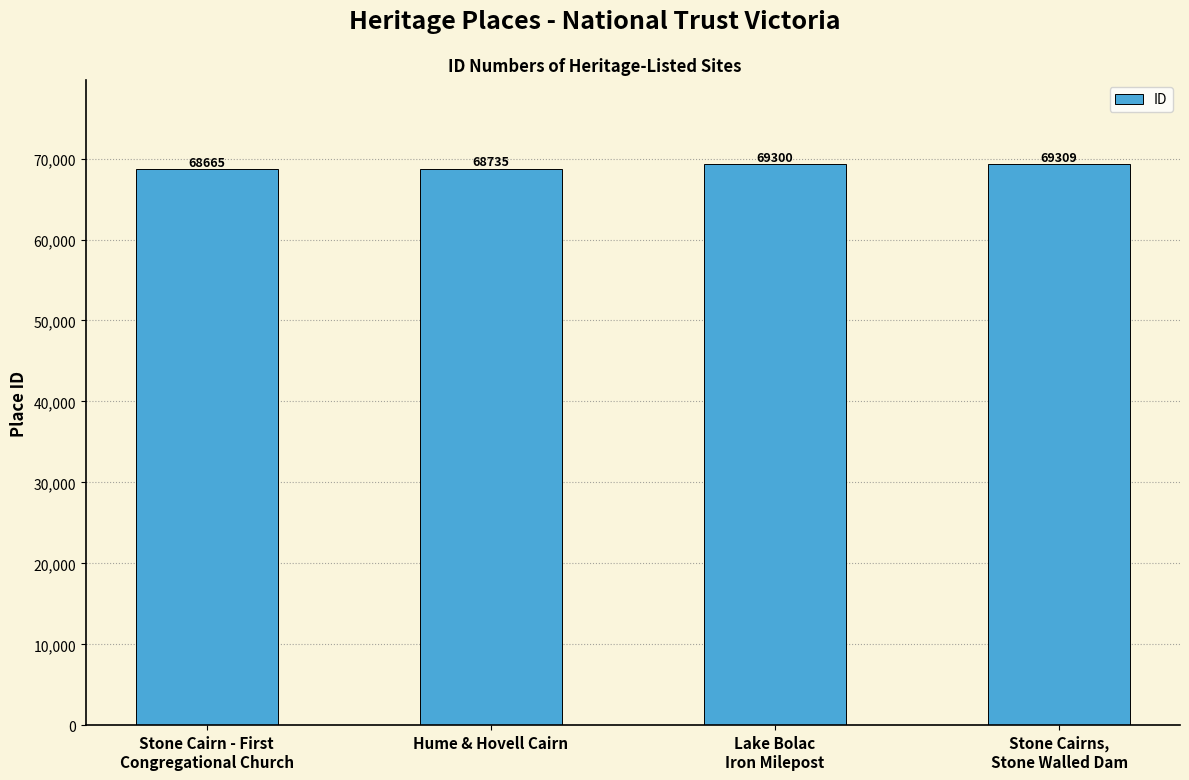

What is the difference between the values at Stone Cairns,
Stone Walled Dam and Stone Cairn - First
Congregational Church?

644